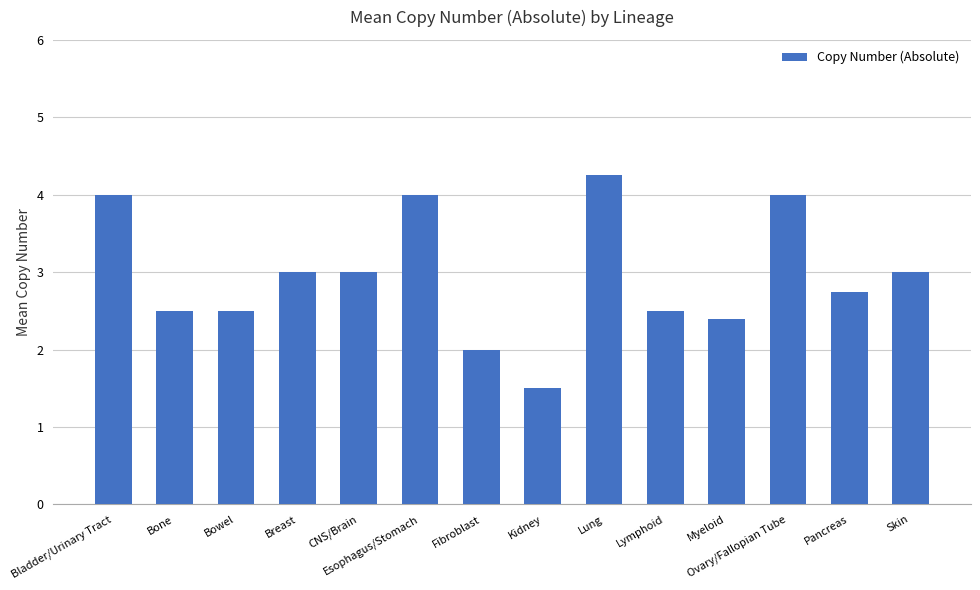

Is it true that the value at Skin is 3.0?

True